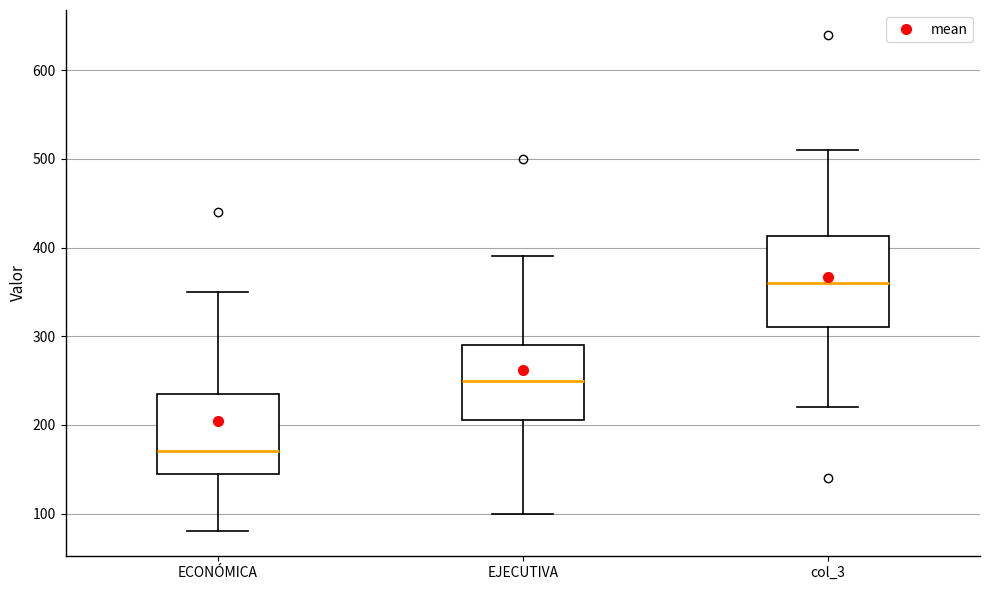

Reading left to right, transcribe this box plot: for each box, give where its median line is, the range the box spans, and where its two whiskers end, as read against the y-axis. The values are not printed on the chart, so give them approximately, as read against the axis.

ECONÓMICA: median 170, box 150 to 240, whiskers 80 to 350
EJECUTIVA: median 250, box 210 to 290, whiskers 100 to 390
col_3: median 360, box 310 to 410, whiskers 220 to 510